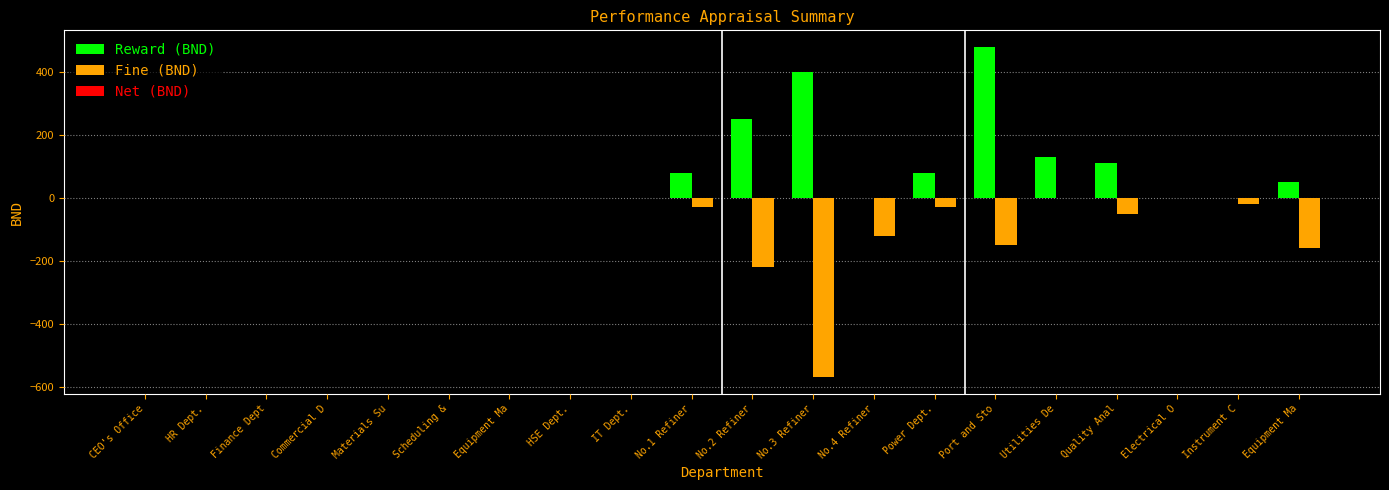

How many groups of bars are there?

20